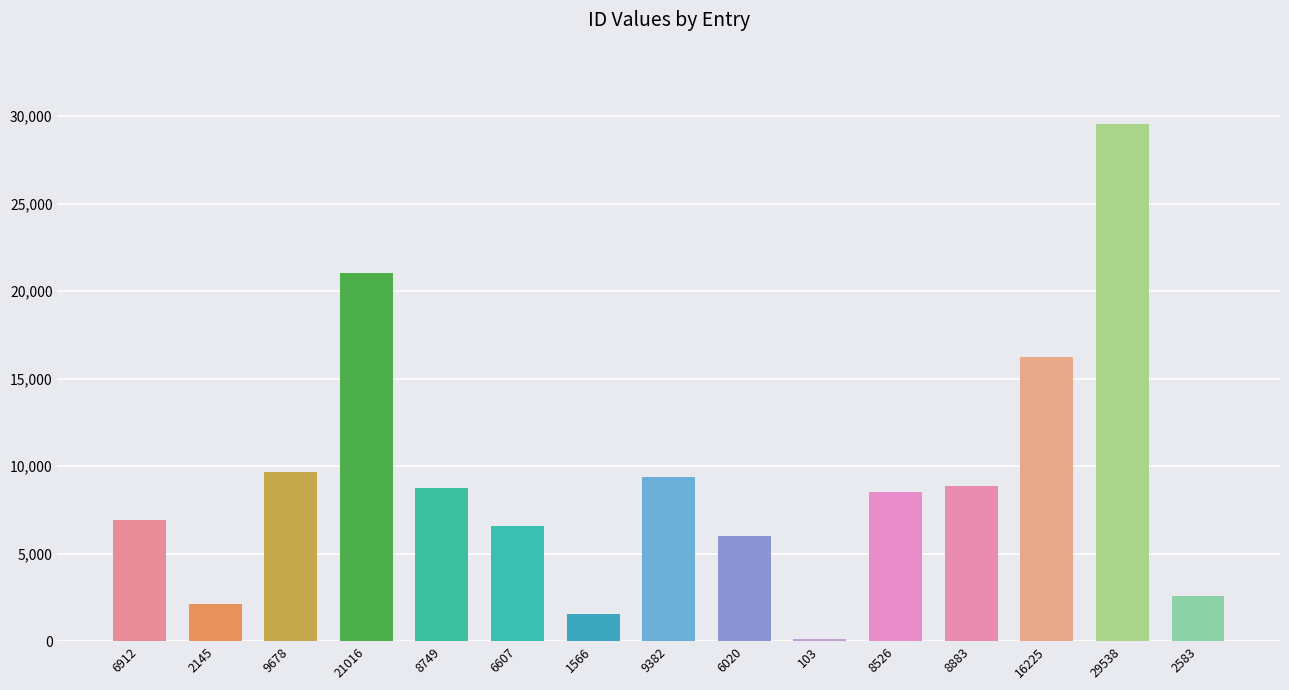

What is the sum of all values?

137933